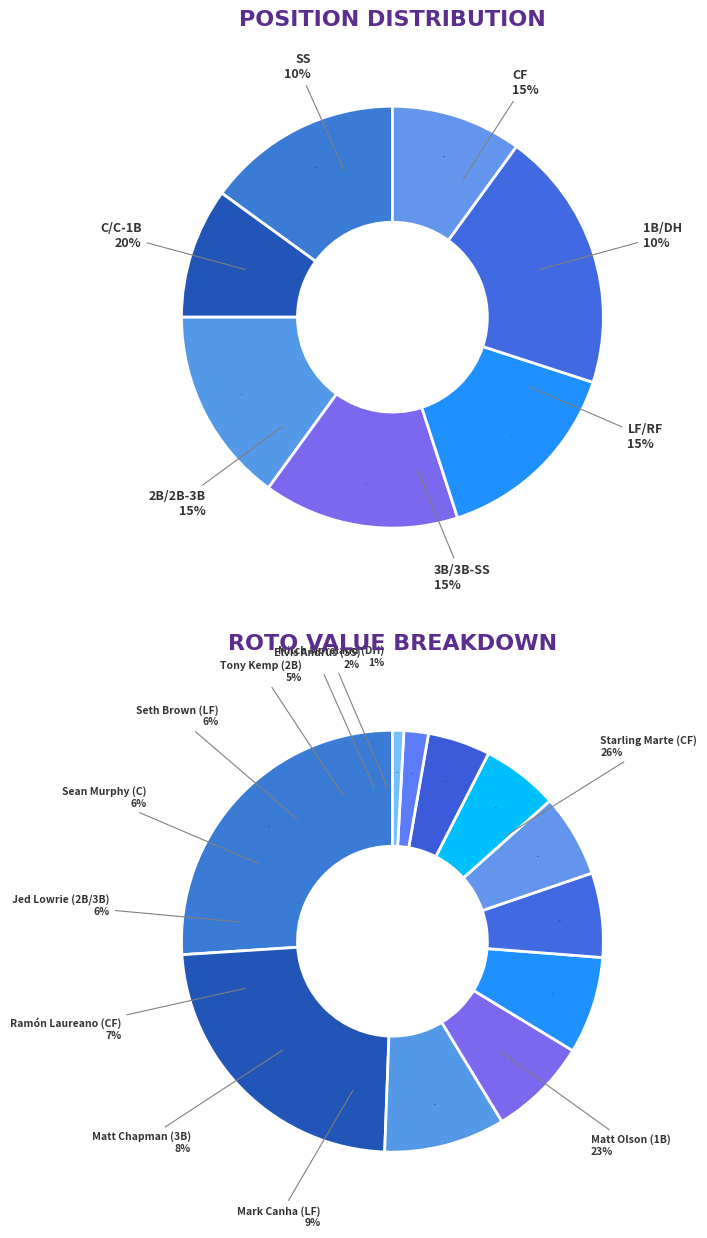

Count the number of slices in the pie.

12